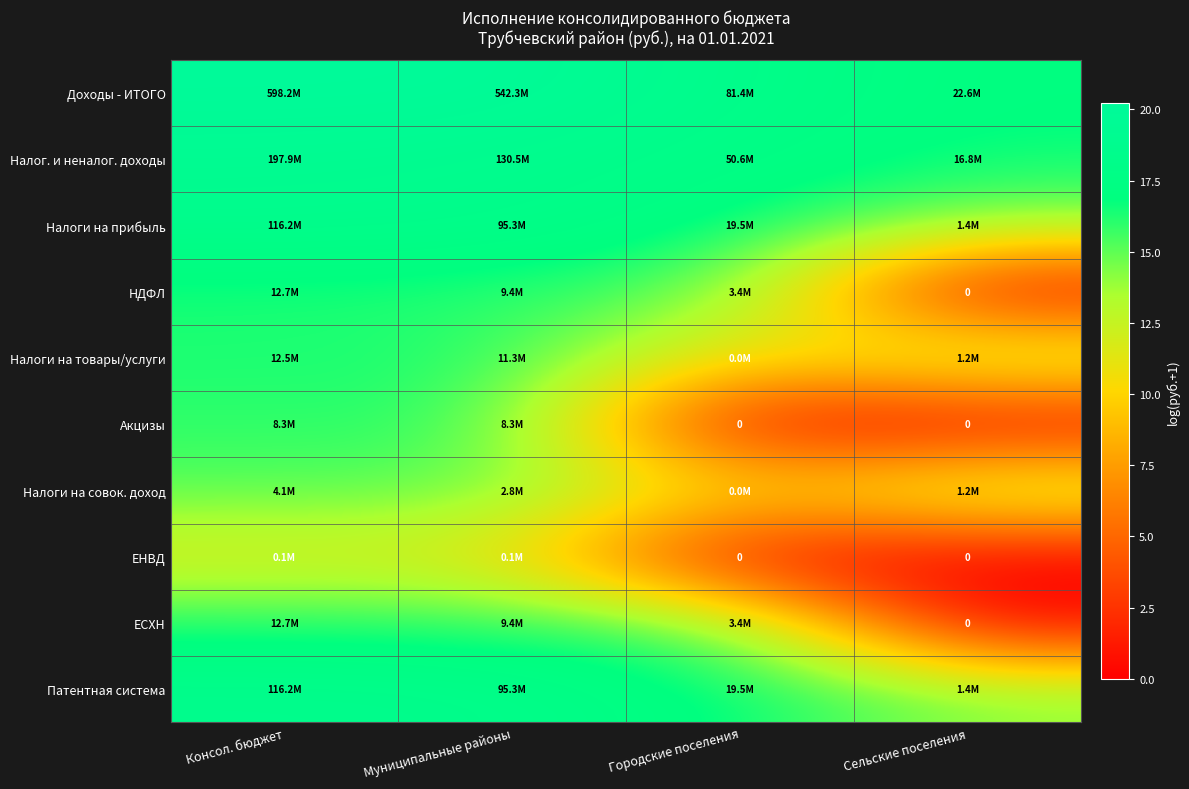

How many values in the Патентная система series exceed 18?

2